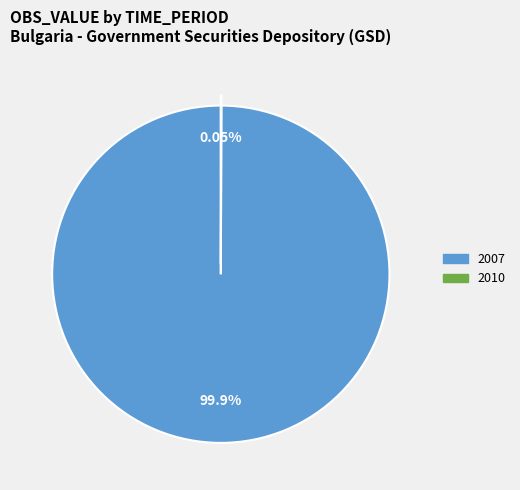

Does any single category account for the majority?

Yes